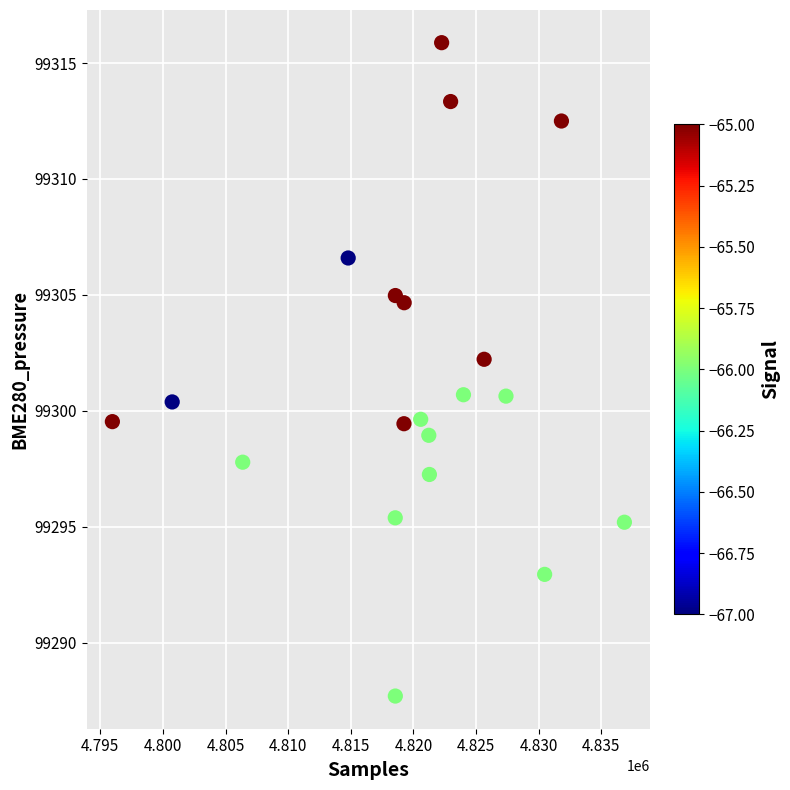

What is the range of X values (max minus min)?

40878.0